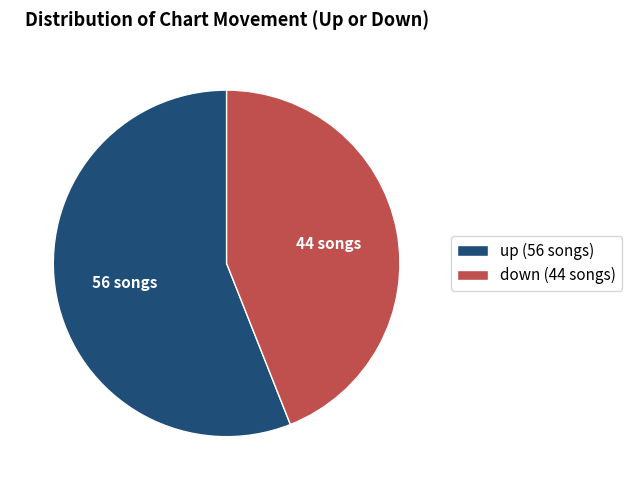

Do down (44 songs) and up (56 songs) together represent more than half of the pie?

Yes